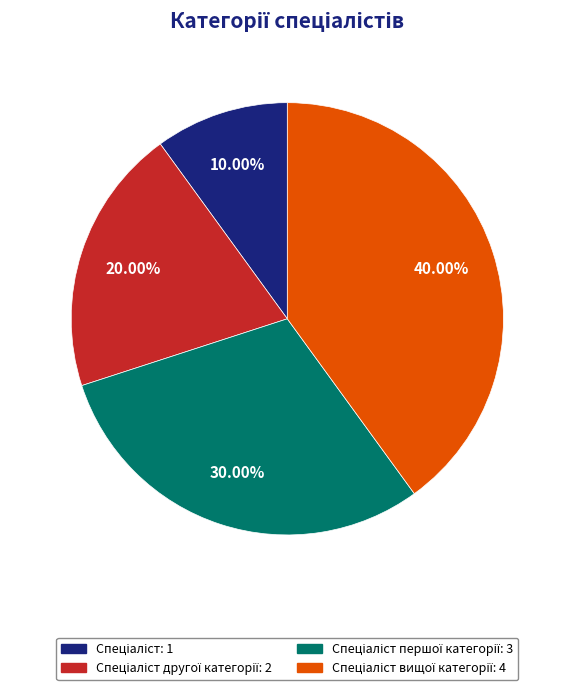

To the nearest percent, what is the average slice percentage?

25%